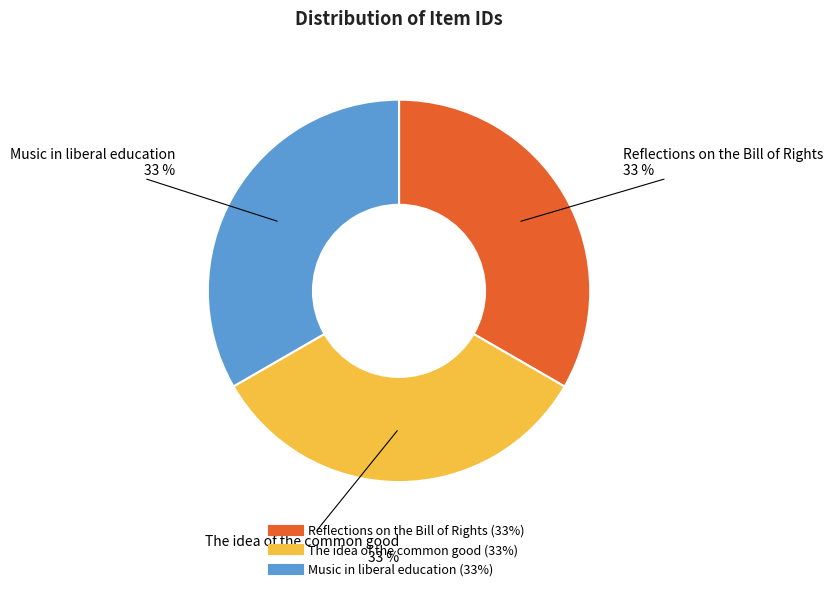

To the nearest percent, what percentage of the pie is Music in liberal education?

33%